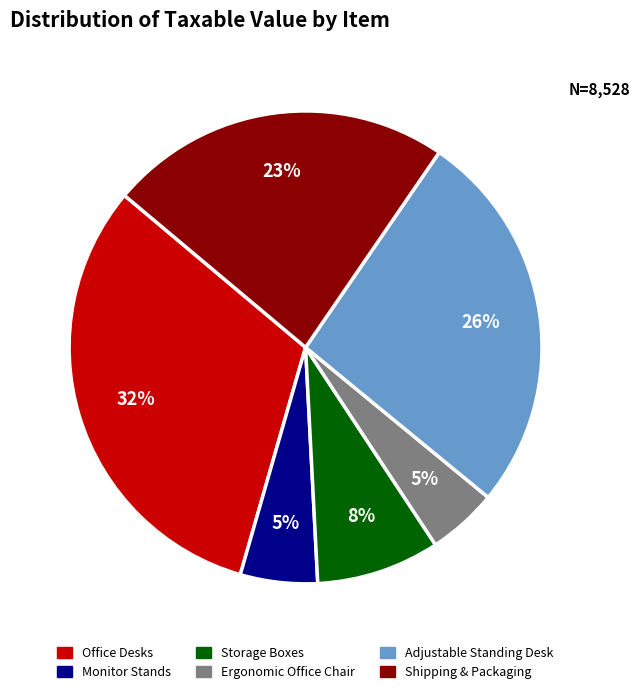

How many slices are in this pie chart?

6